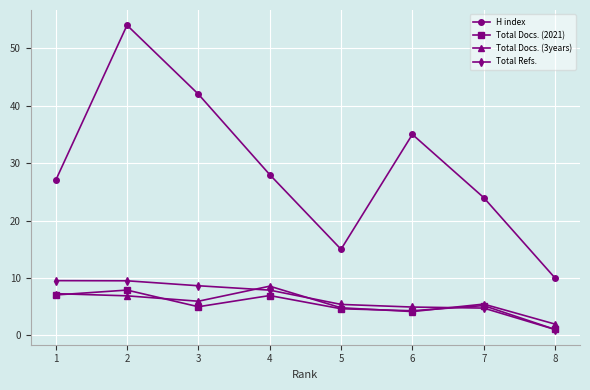

At which category does H index reach its first local valley?

5